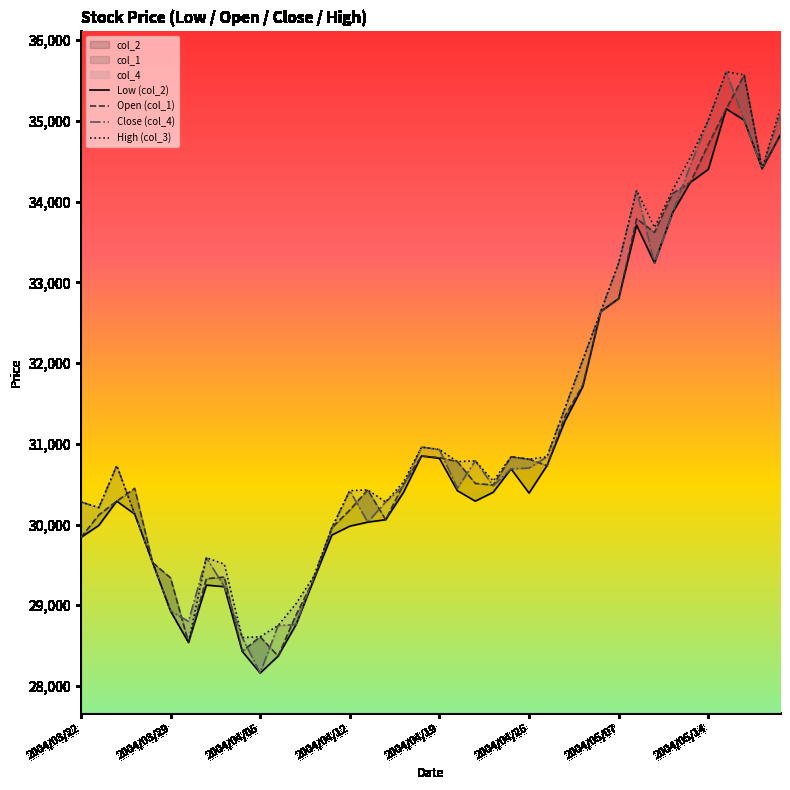

True or false: Low (col_2) and Open (col_1) intersect in this chart.

False